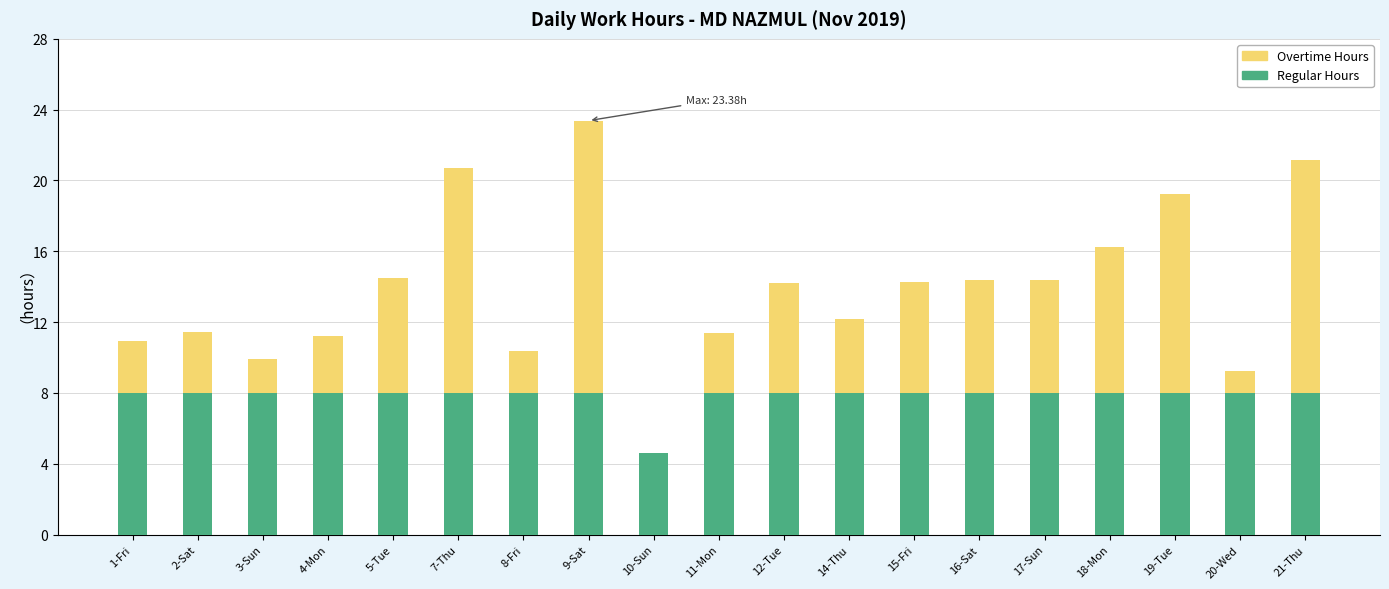

At which category is the sum across all series the highest?

9-Sat